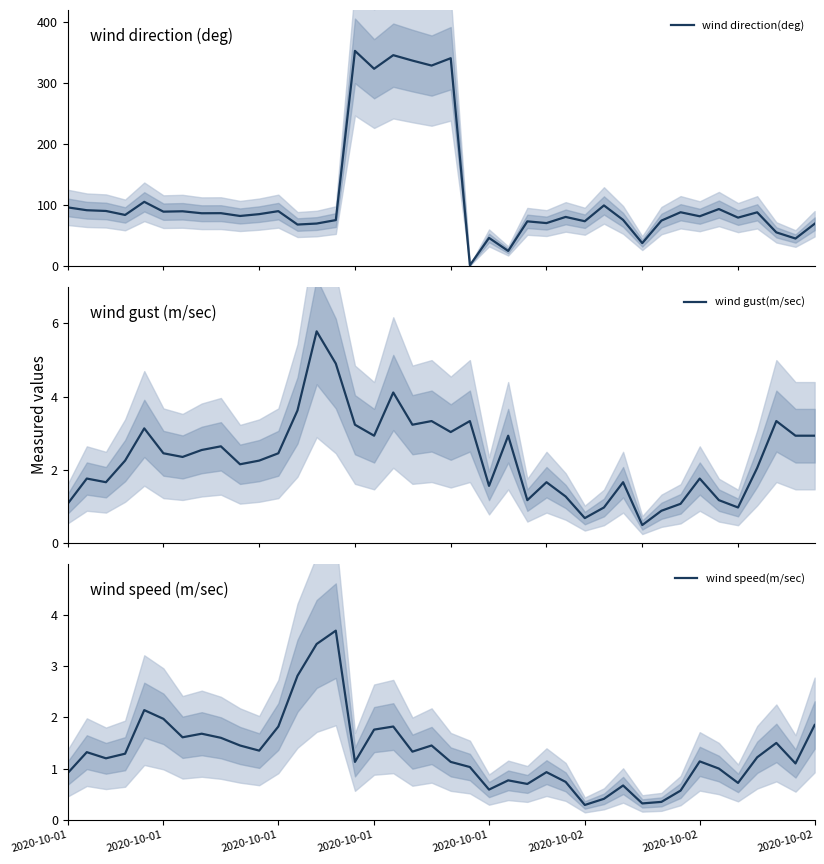

What is the lowest value of the wind gust(m/sec) series?

0.5